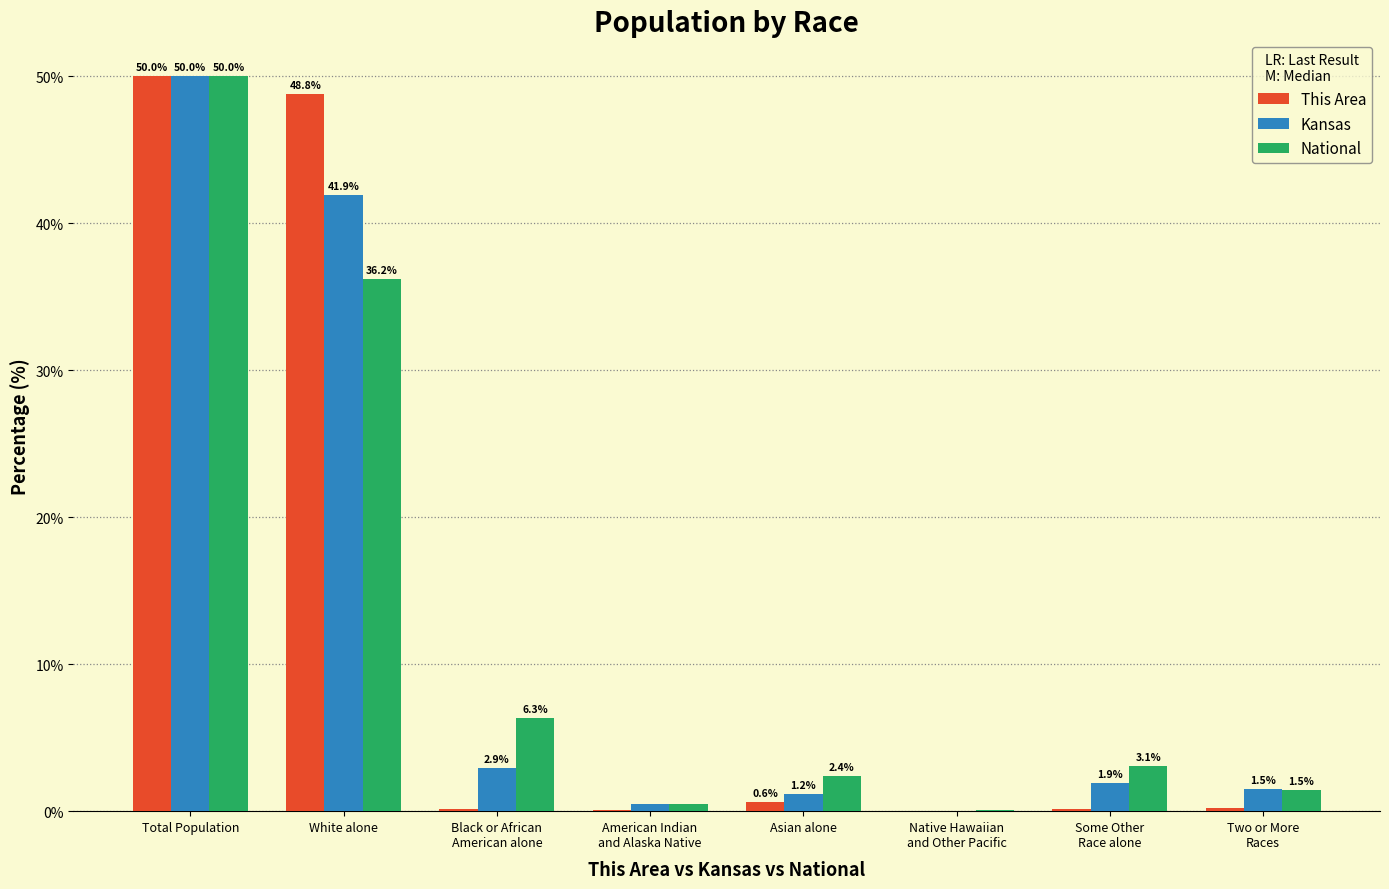

What is the maximum value for This Area?

50.0